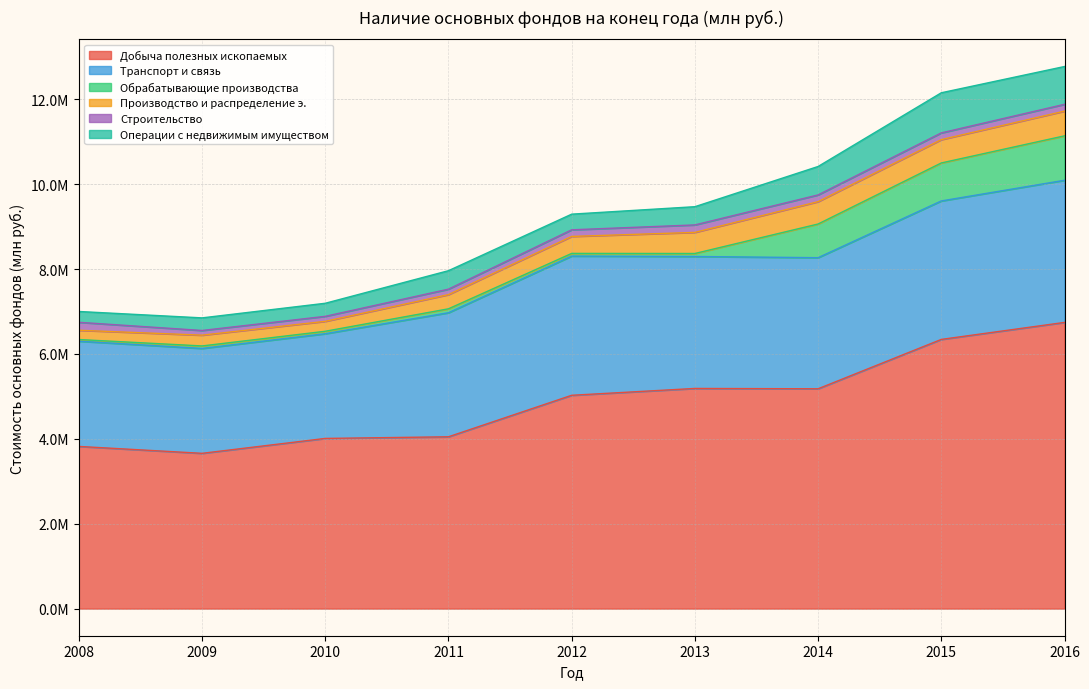

At which label is Обрабатывающие производства closest to 543206?

2014